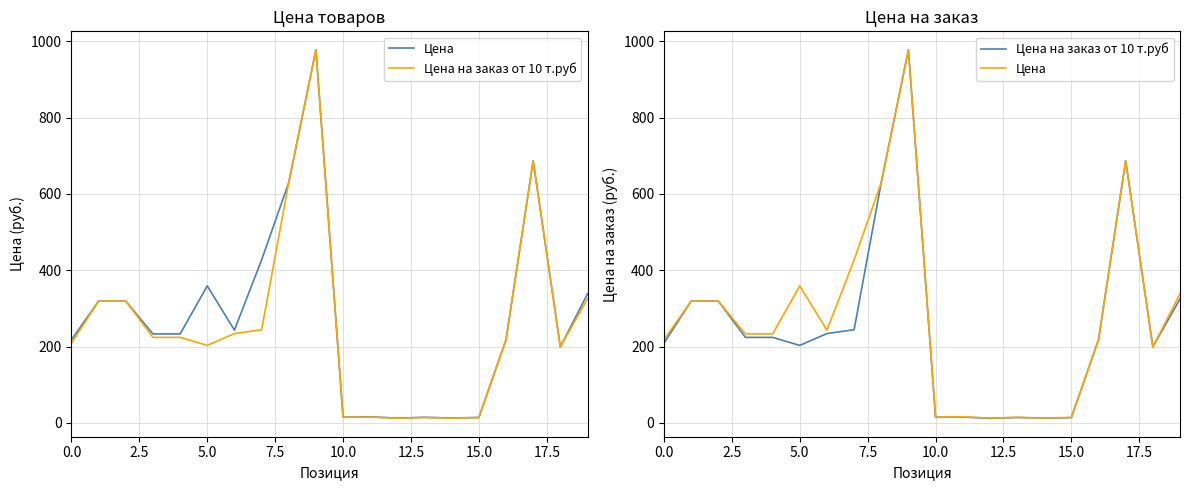

Between 2.5 and 16, which is larger?

2.5